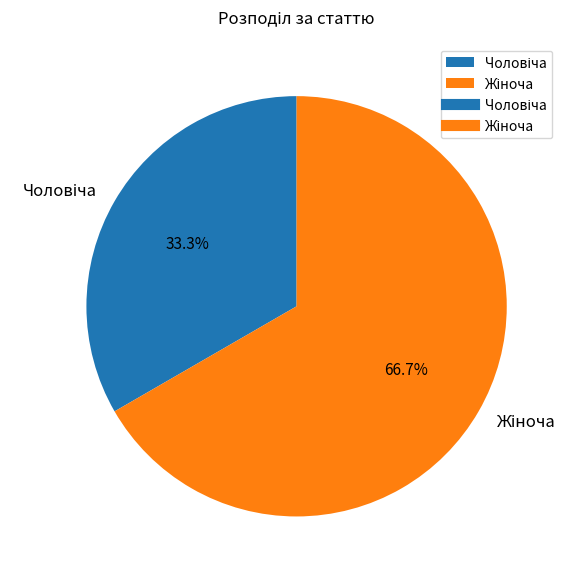

Is there any slice that represents more than half of the pie?

Yes